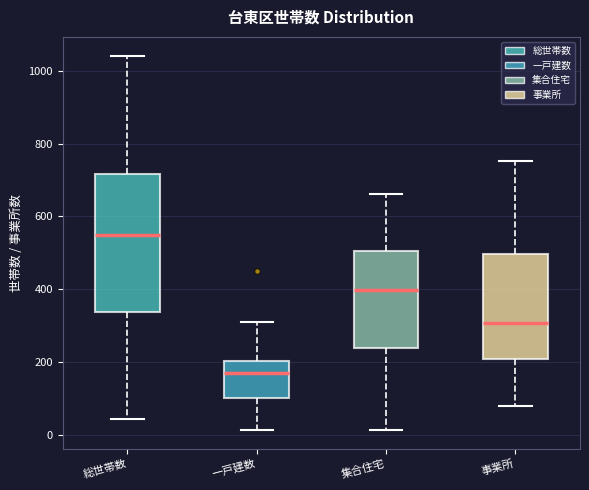

Reading left to right, read every box against the y-axis: the position of its median line, the range the box covers, and the ends of its whiskers. The values are not printed on the chart, so give them approximately, as read against the axis.

総世帯数: median 540, box 340 to 720, whiskers 40 to 1040
一戸建数: median 160, box 100 to 200, whiskers 20 to 320
集合住宅: median 400, box 240 to 500, whiskers 20 to 660
事業所: median 300, box 200 to 500, whiskers 80 to 760